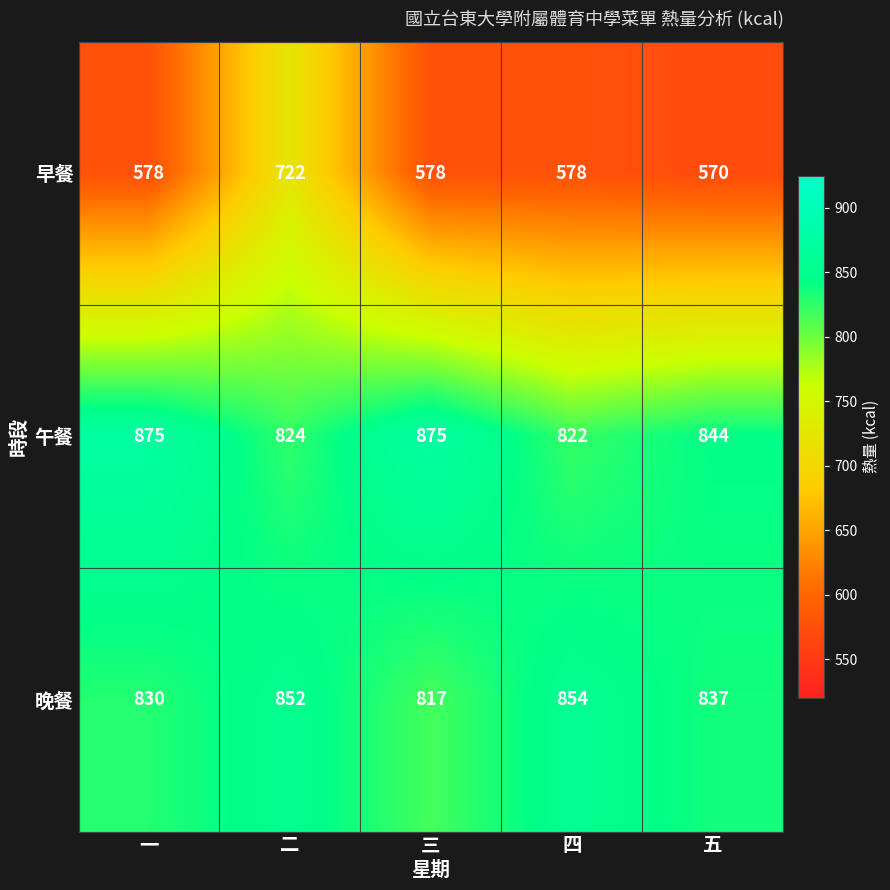

What is the difference between the maximum and minimum values in the 晚餐 series?

37